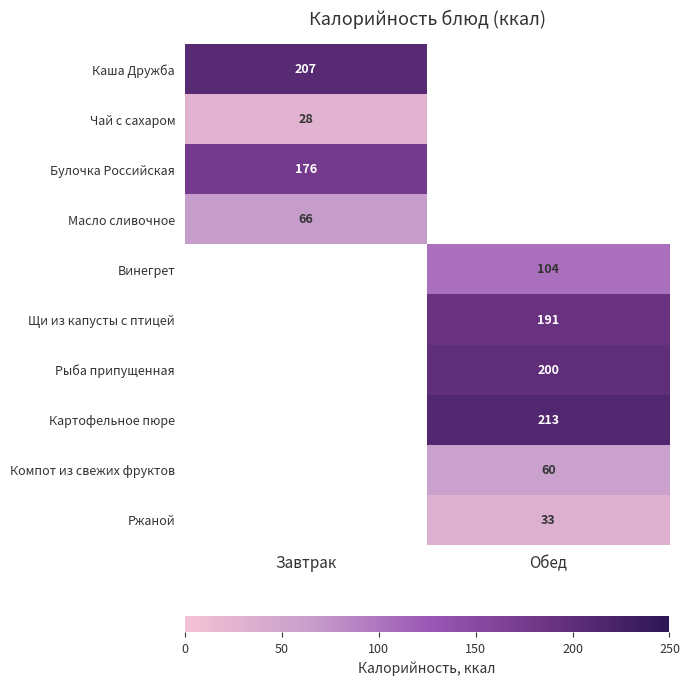

How many series are shown in this chart?

10